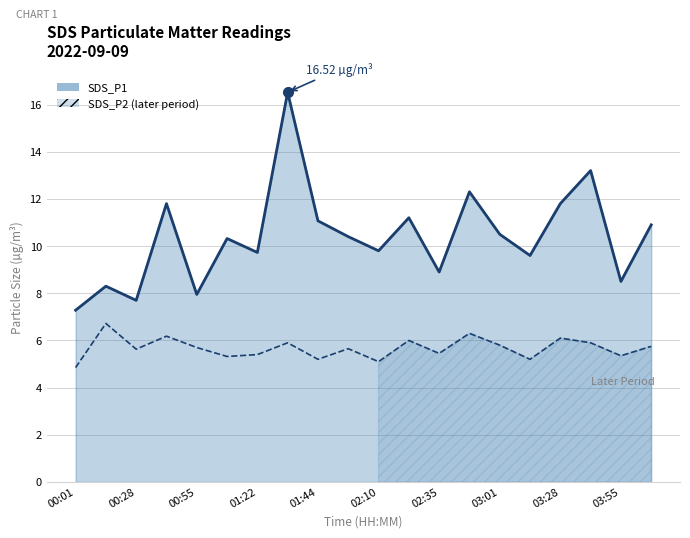

Reading left to right, transcribe all the data shown in this chart.

SDS_P1: 7.3	8.3	7.7	11.8	8.0	10.3	9.7	16.5	11.1	10.4	9.8	11.2	8.9	12.3	10.5	9.6	11.8	13.2	8.5	10.9
SDS_P2: 4.8	6.7	5.6	6.2	5.7	5.3	5.4	5.9	5.2	5.7	5.1	6.0	5.5	6.3	5.8	5.2	6.1	5.9	5.3	5.8